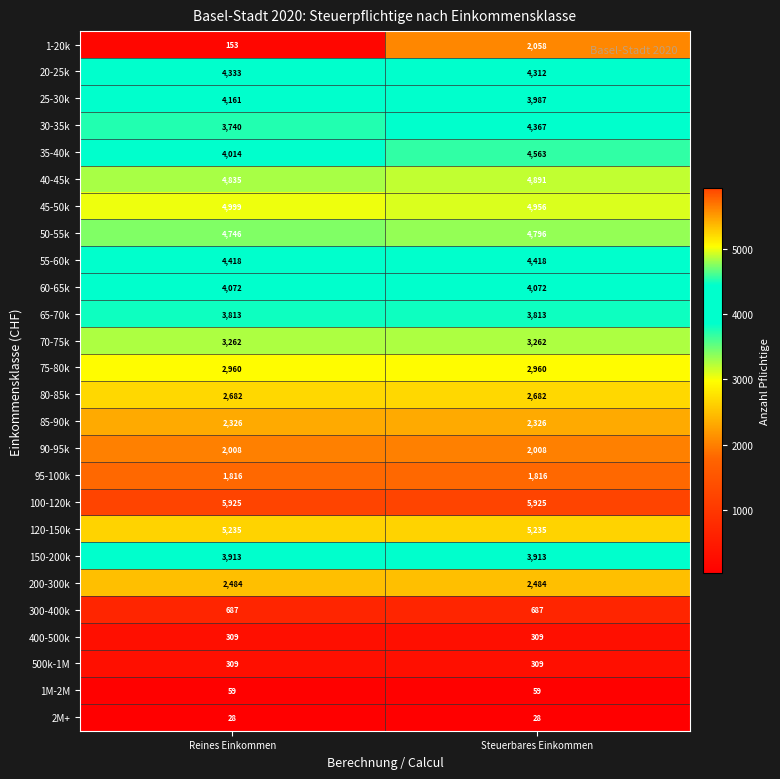

What is the total value across all series at Reines Einkommen?

77287